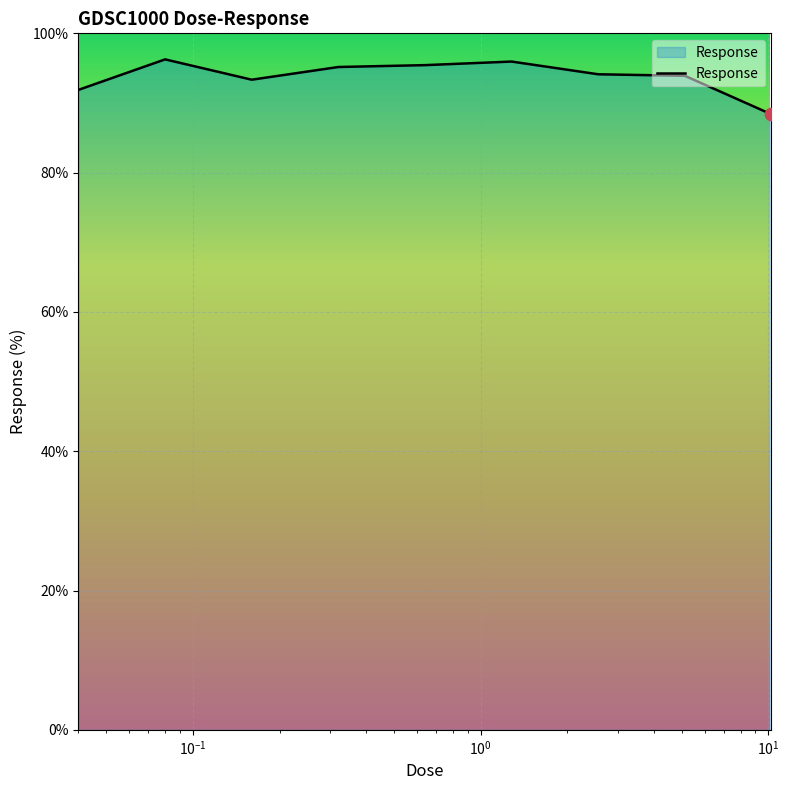

What is the minimum value shown in the chart?

88.4